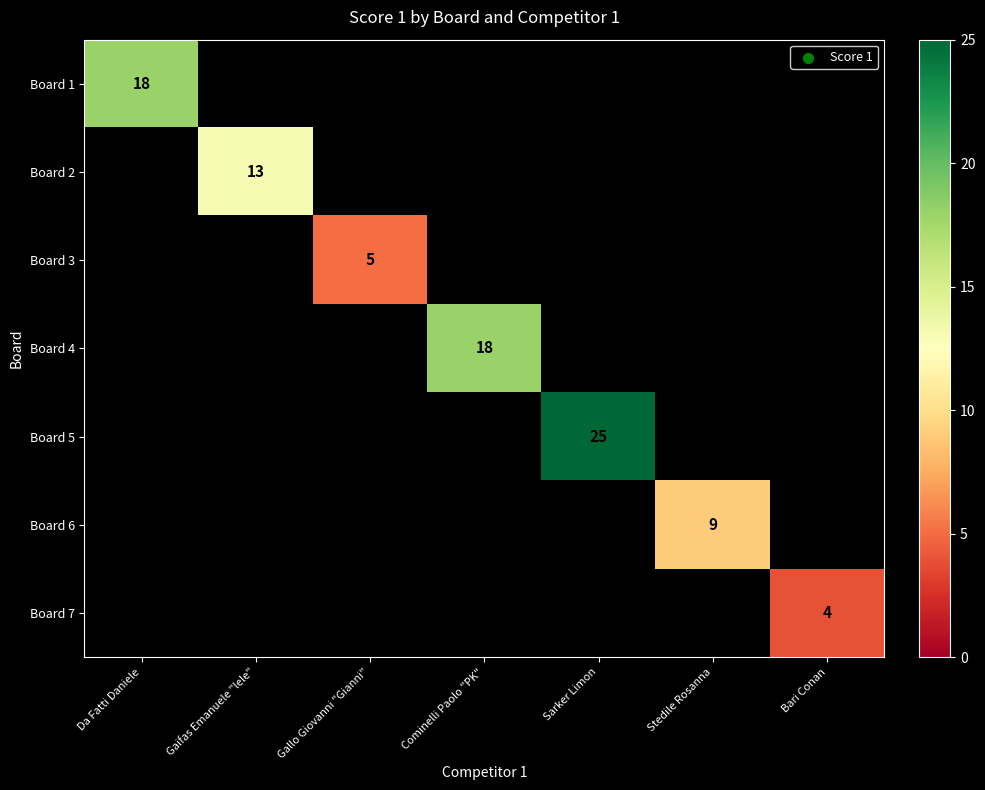

How many distinct data groups are displayed?

7